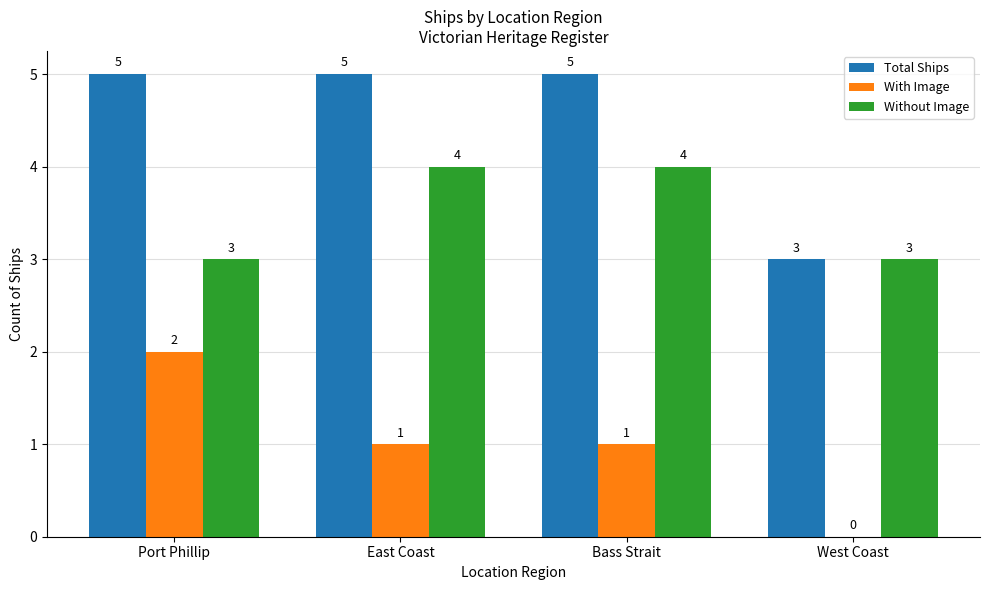

What is the total value across all series at East Coast?

10